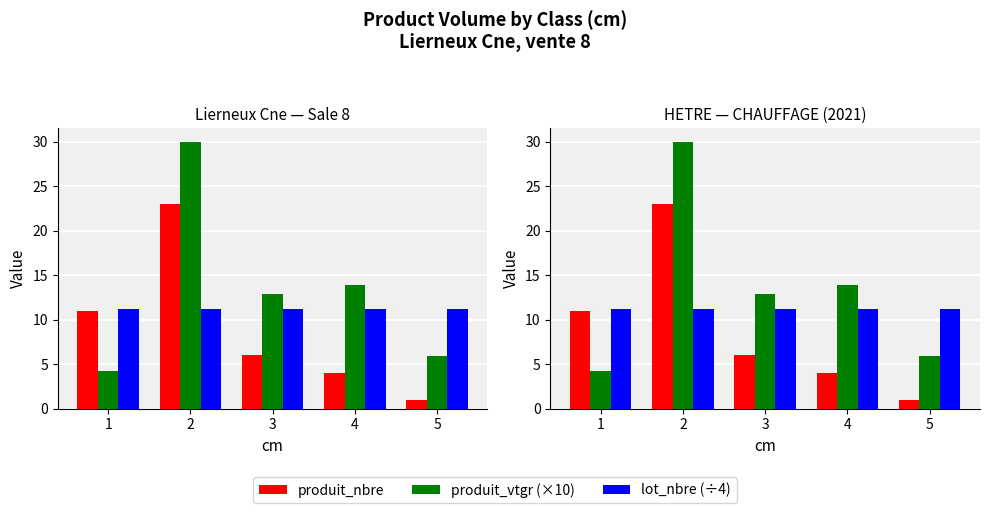

Rank the series by their average value, from highest to lowest.

produit_vtgr (×10), lot_nbre (÷4), produit_nbre